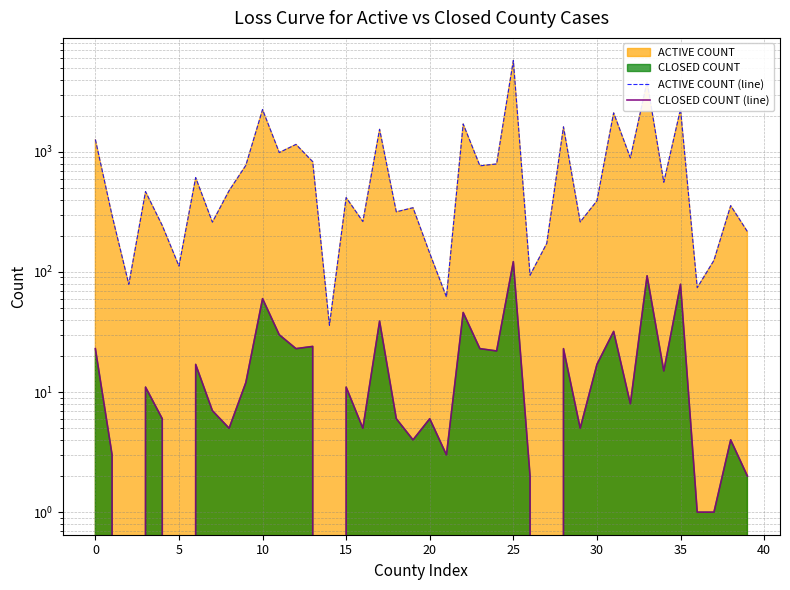

List the series in order of their overall mean, highest first.

ACTIVE COUNT (line), CLOSED COUNT (line)